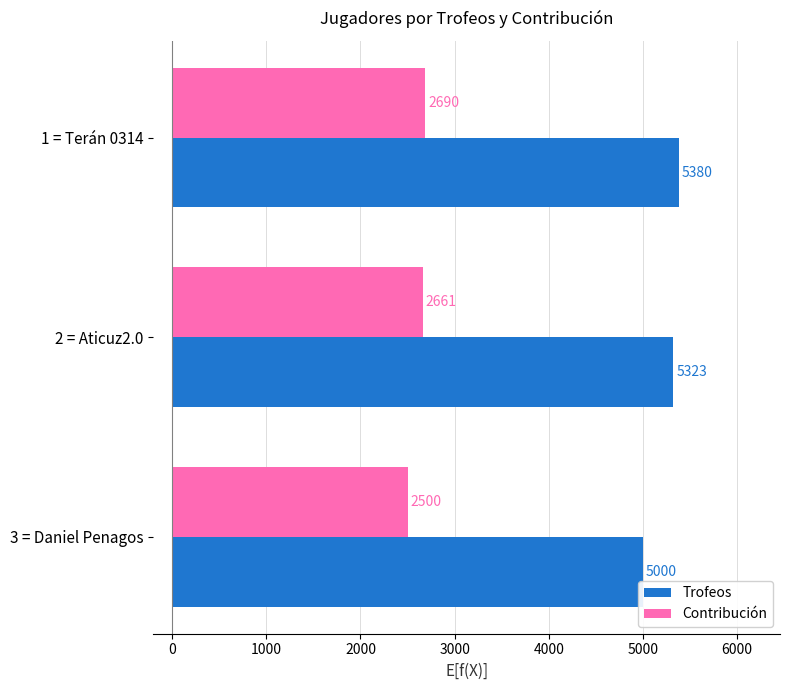

True or false: Contribución has a value of 3521 at 1 = Terán 0314.

False